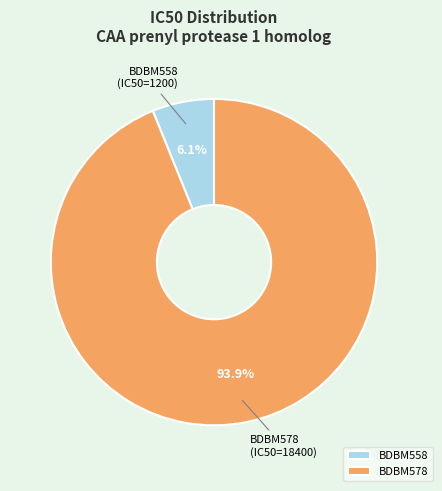

True or false: BDBM558 accounts for 6% of the total.

True